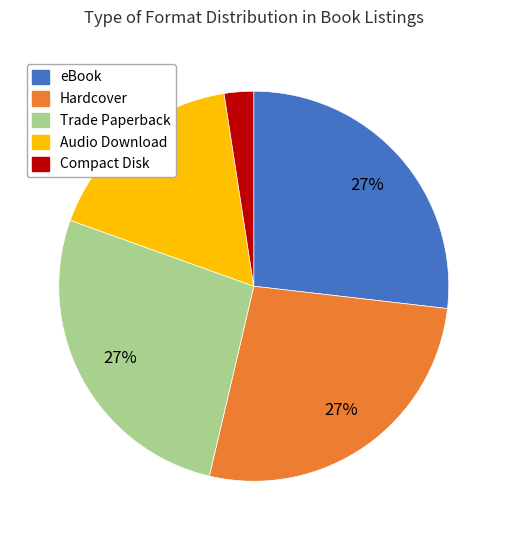

Is the sum of Compact Disk and eBook greater than half?

No